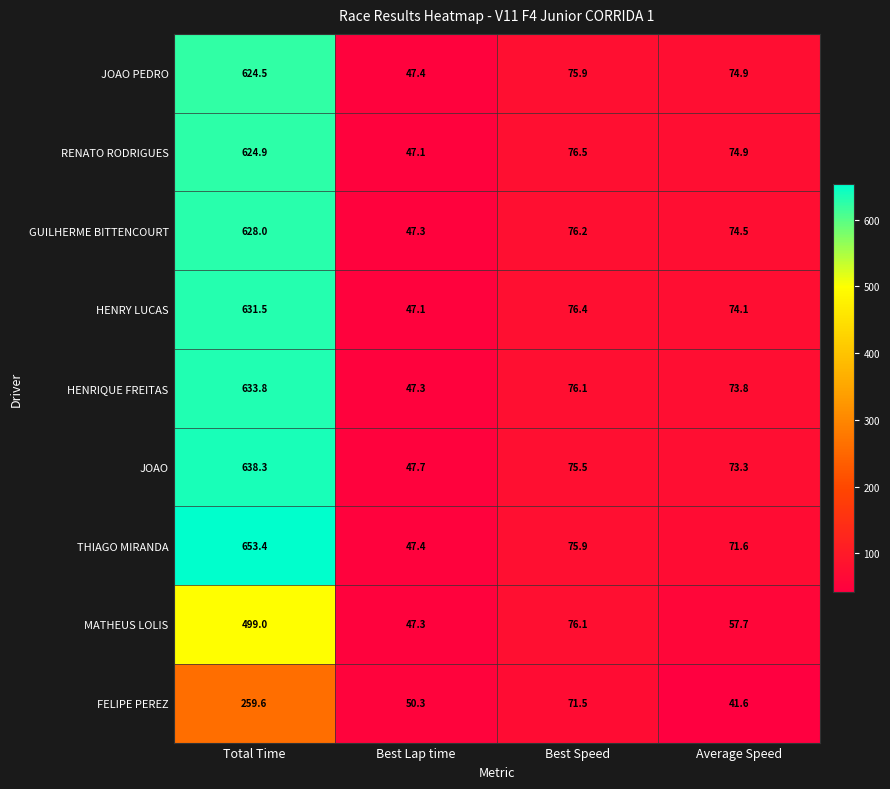

What is the minimum value for JOAO PEDRO?

47.4